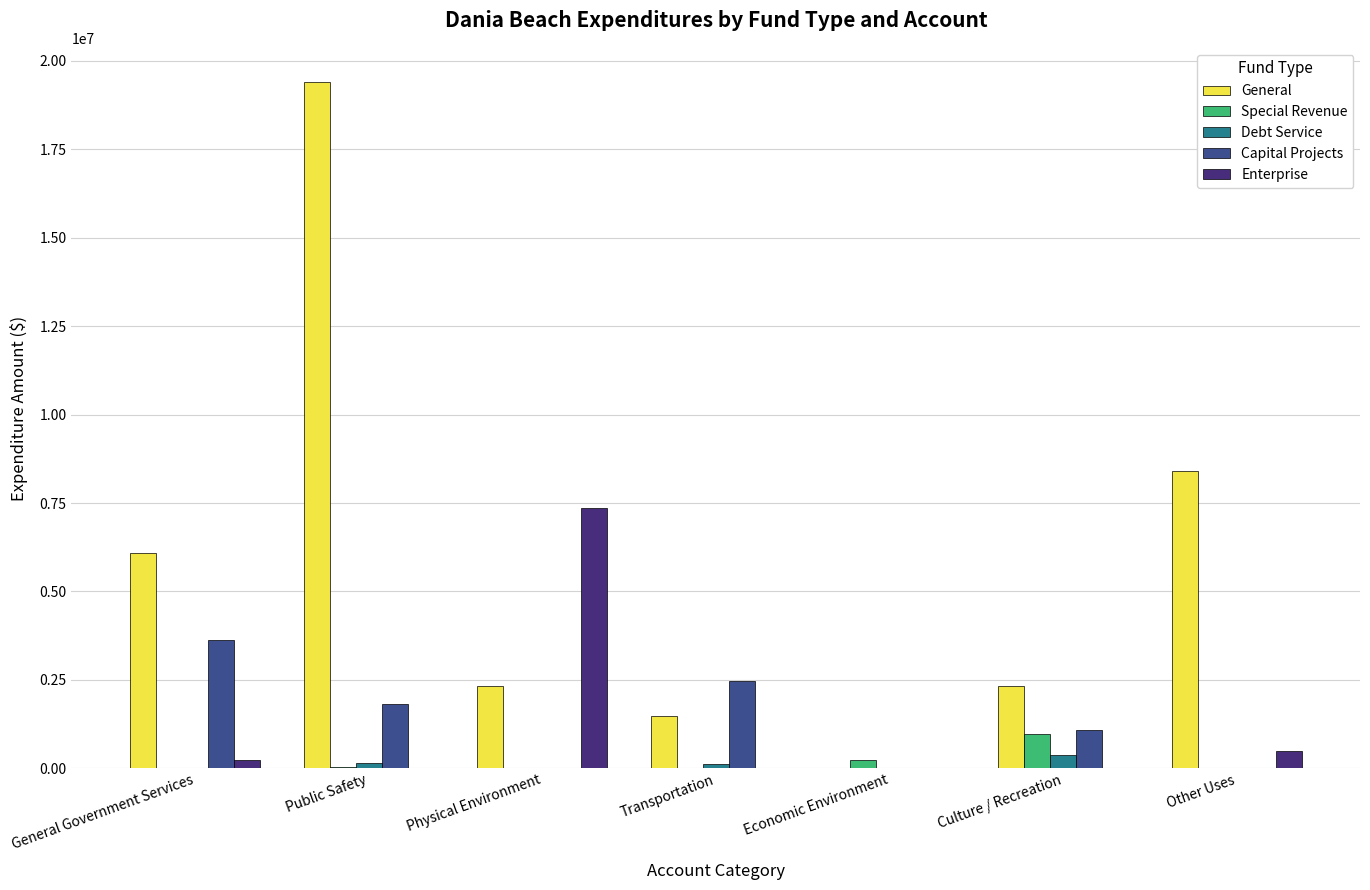

What is the sum of the Debt Service values at Culture / Recreation and Transportation?

495807